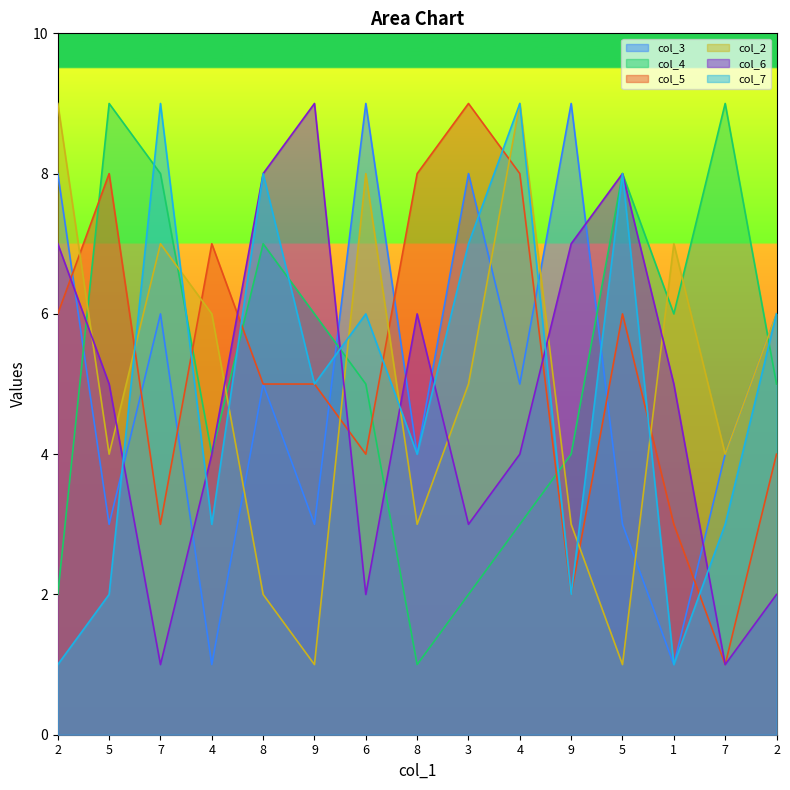

How many data points in col_7 are less than 5?

7